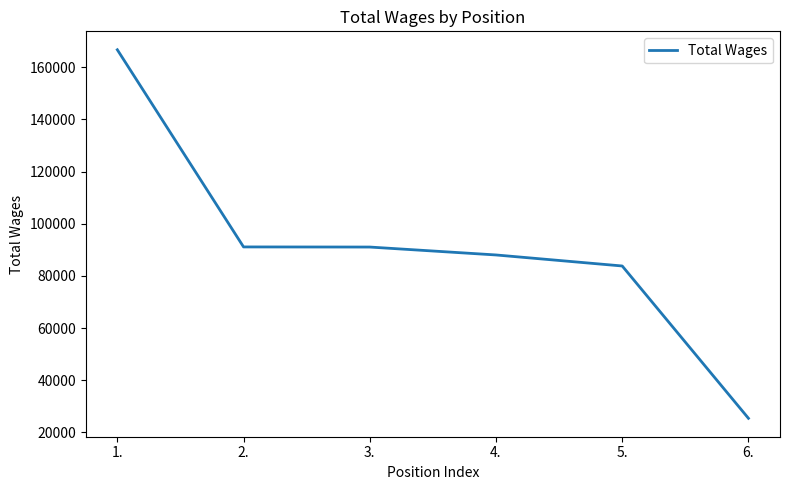

Between 2. and 5., which is larger?

2.